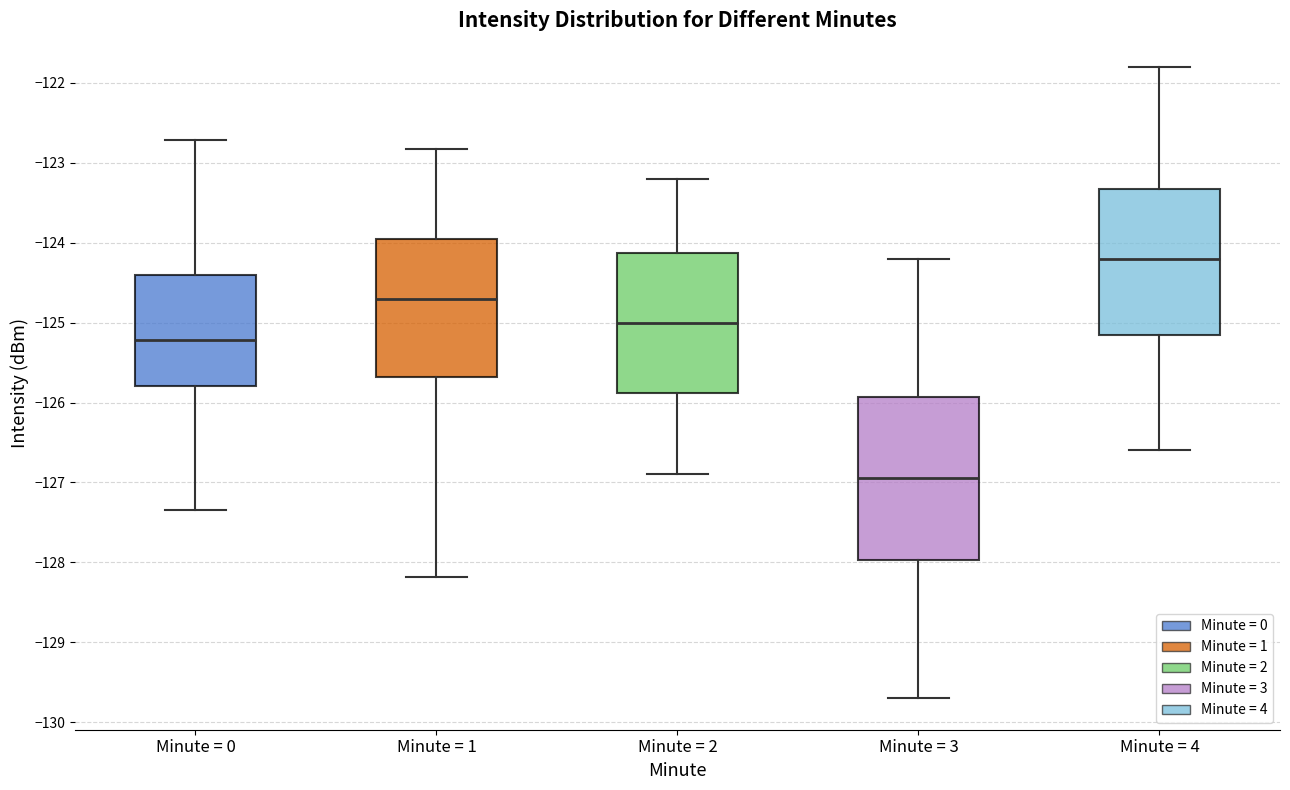

Where is the upper edge of the box for Minute = 3 on the y-axis? The values are not printed on the chart, so give them approximately, as read against the axis.

-125.9